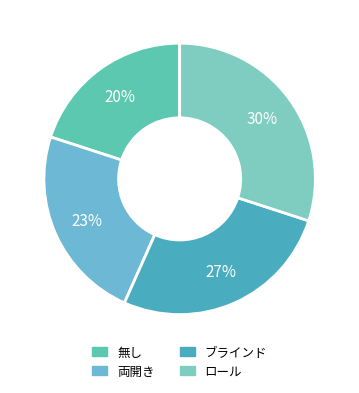

To the nearest percent, what is the average slice percentage?

25%